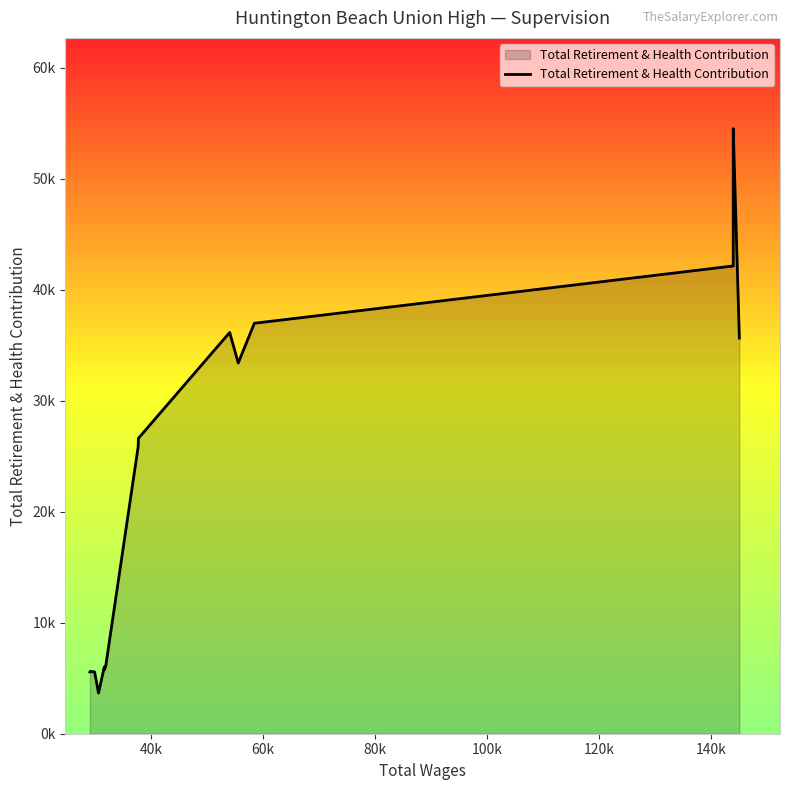

Is it true that the value at 16 is 34111?

False